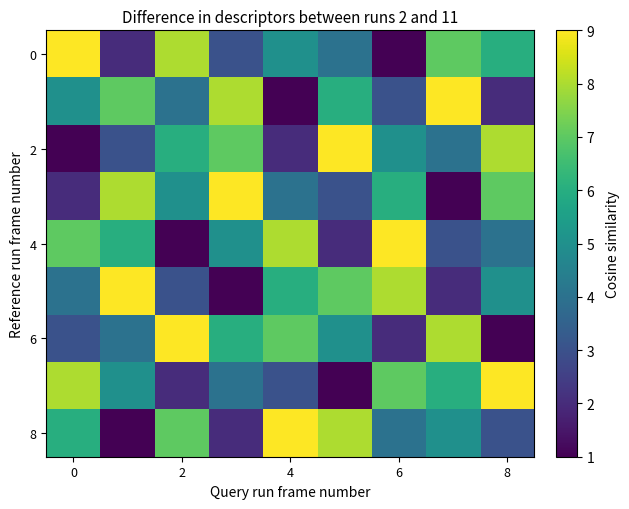

Rank the series by their maximum value, from lowest to highest.

row_0, row_1, row_2, row_3, row_4, row_5, row_6, row_7, row_8